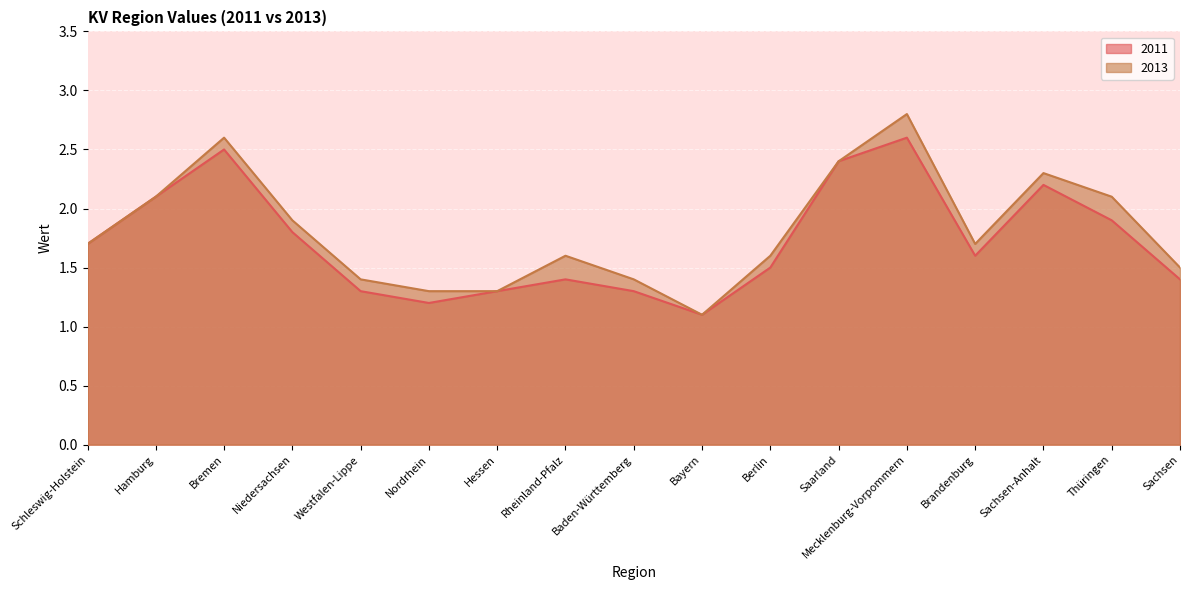

True or false: 2013 and 2011 intersect in this chart.

False